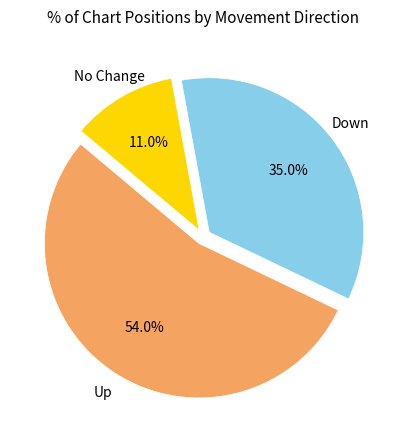

Which slice is the largest?

Up